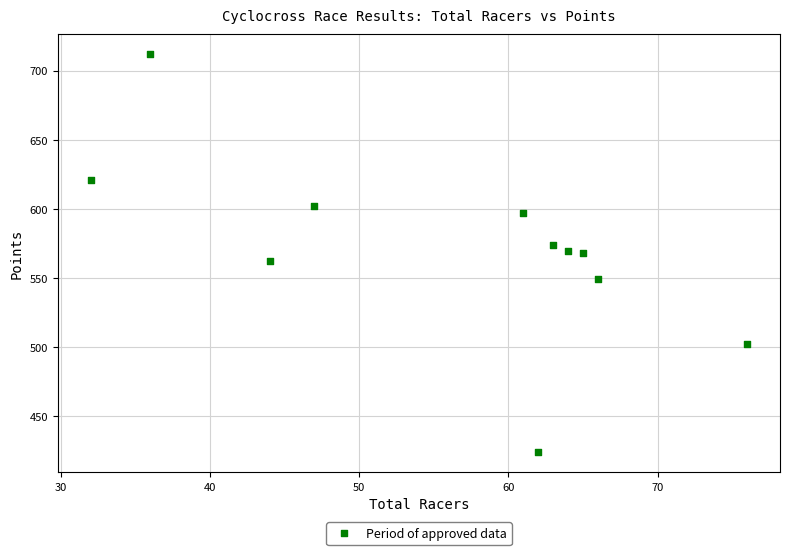

What is the average Y value?

571.0